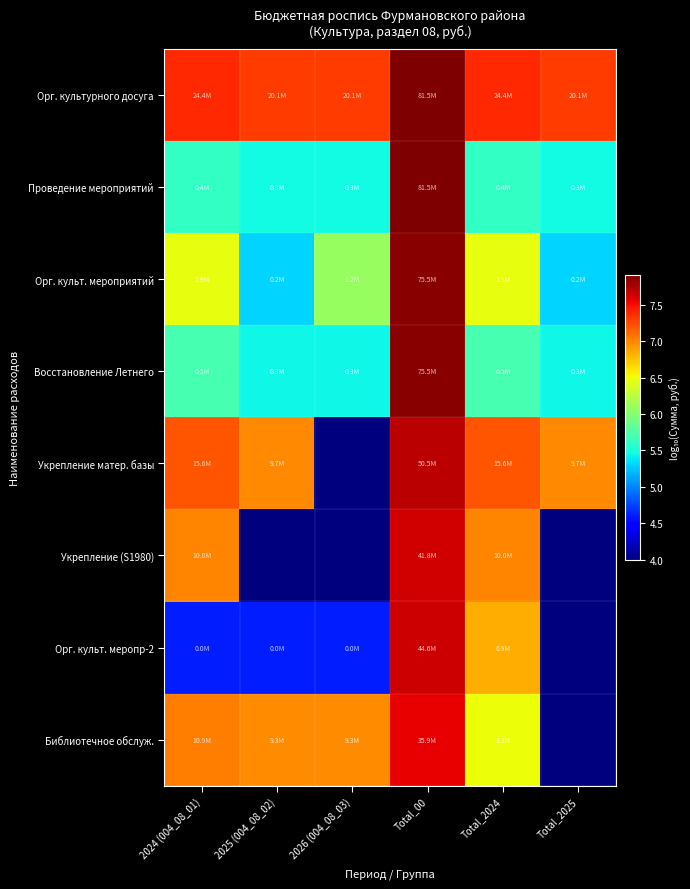

Which series changed the most between 2025 (004_08_02) and Total_2025?

Библиотечное обслуж.